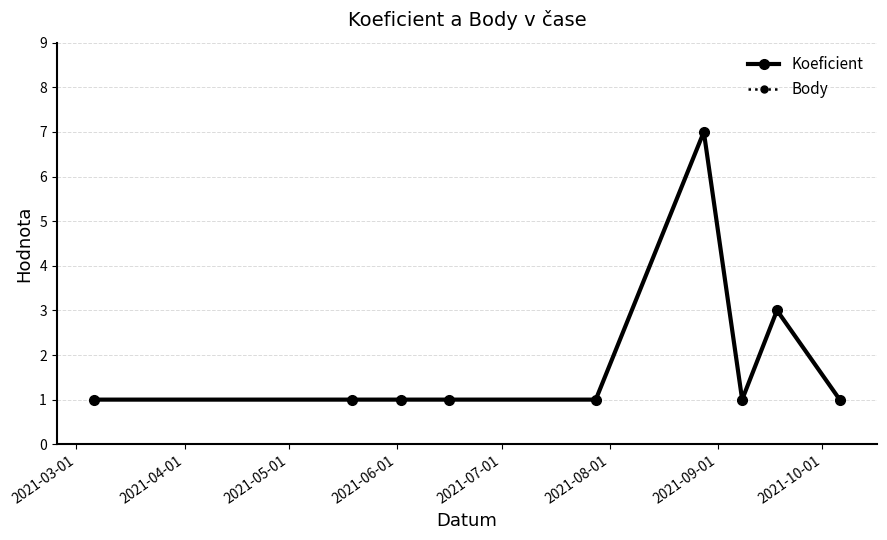

What is the value of the Body point at the 9th from the left?

1